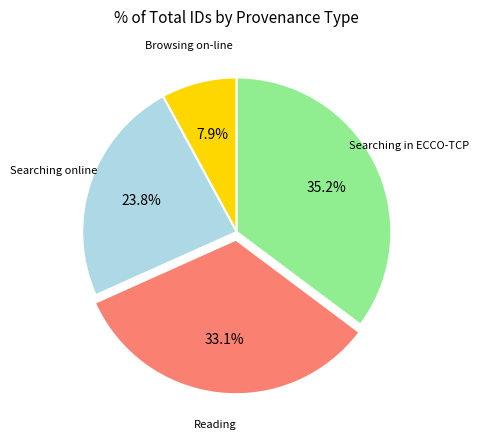

Rank the categories by value from highest to lowest.

Searching in ECCO-TCP, Reading, Searching online, Browsing on-line